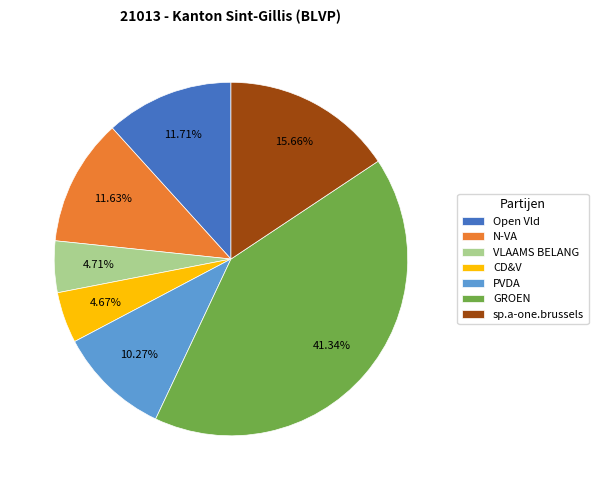

Which slice is the largest?

GROEN